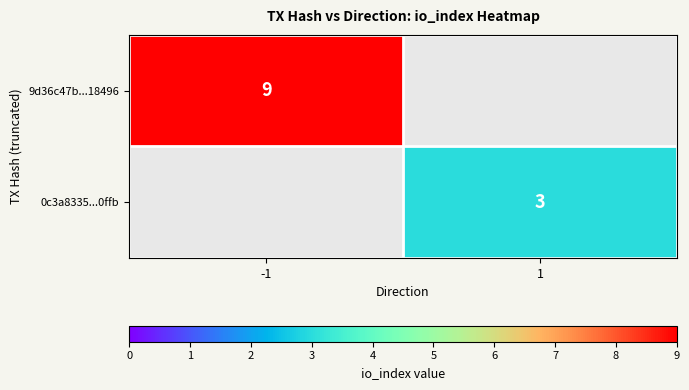

Is the value of 0c3a8335...0ffb at 1 greater than the value of 9d36c47b...18496 at -1?

No